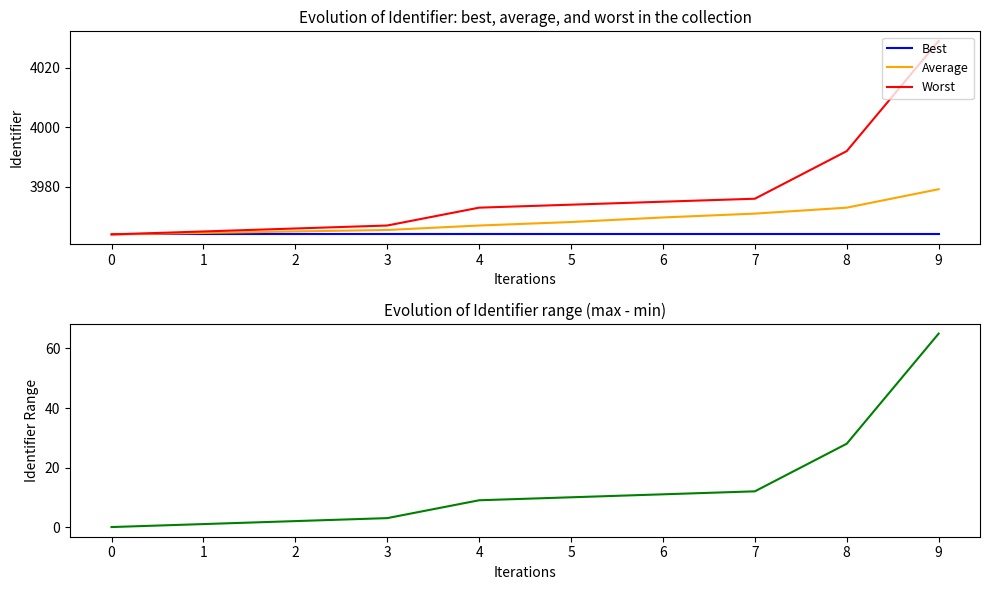

Rank the categories by Worst value from lowest to highest.

0, 1, 2, 3, 4, 5, 6, 7, 8, 9